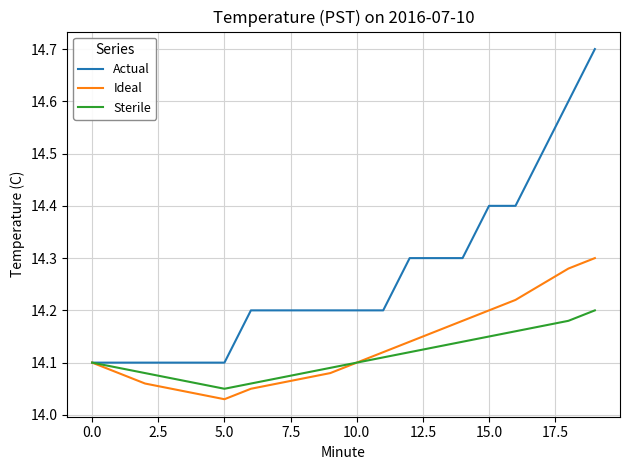

What is the maximum value for Actual?

14.7